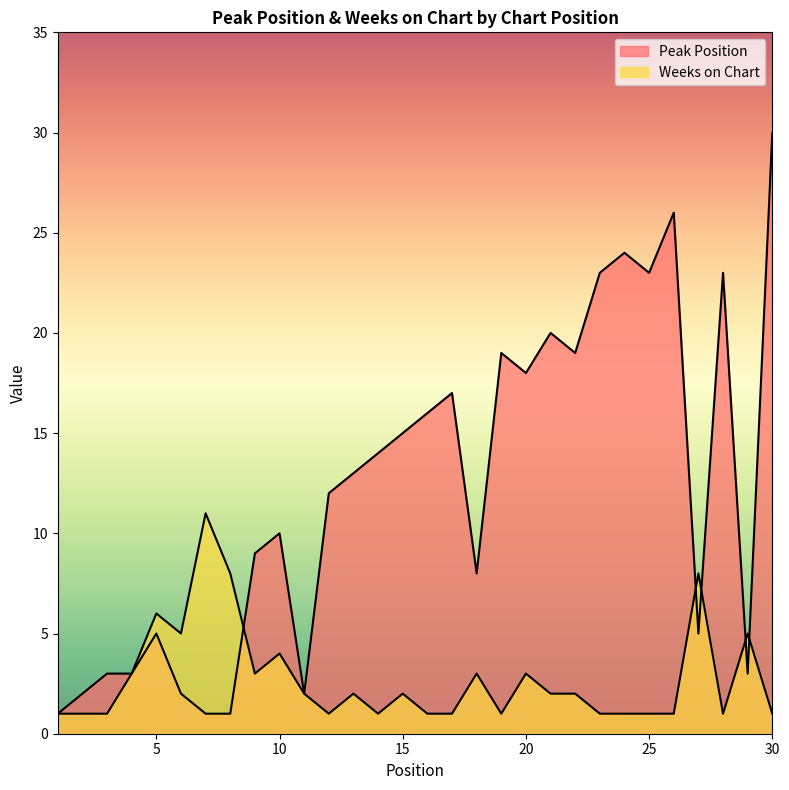

True or false: Weeks on Chart has more than 2 points higher than both neighbors.

True